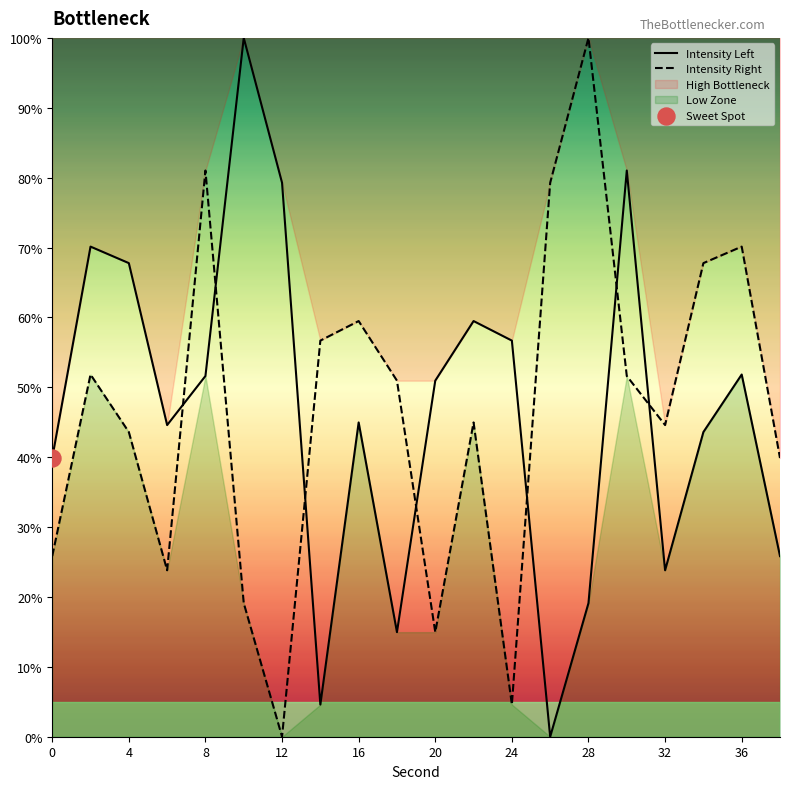

Which series ends up on top after the final intersection of Intensity Left and Intensity Right?

Intensity Right